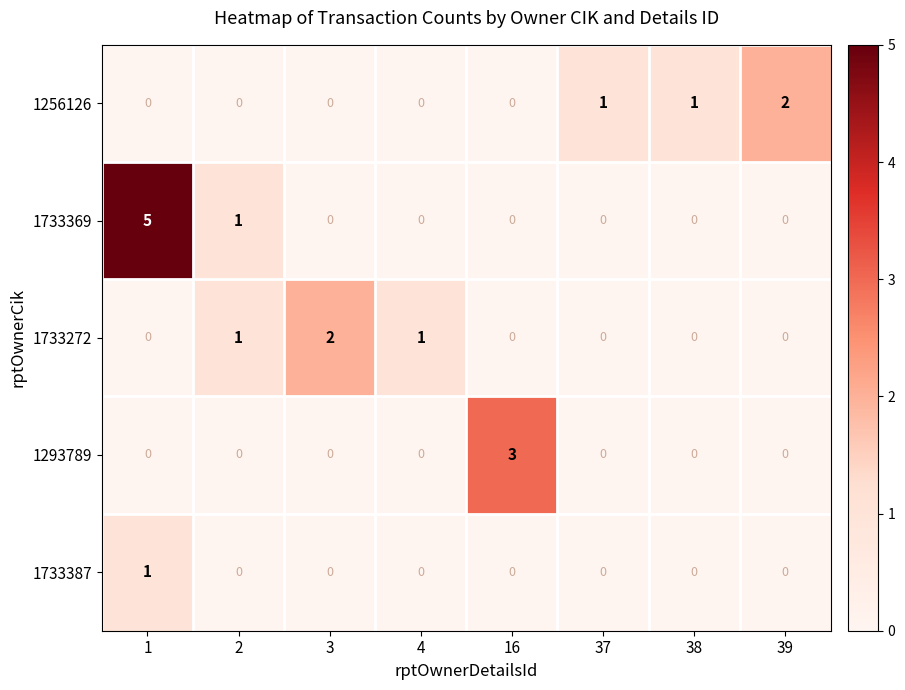

What is the spread (max minus min) of values at 1?

5